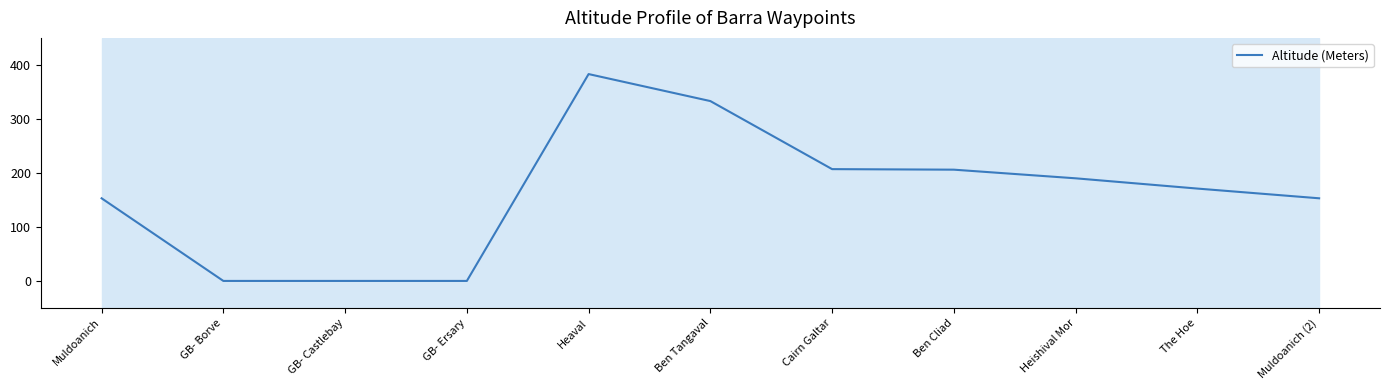

Approximately how many times larger is the value at Heishival Mor compared to Ben Cliad?

0.9